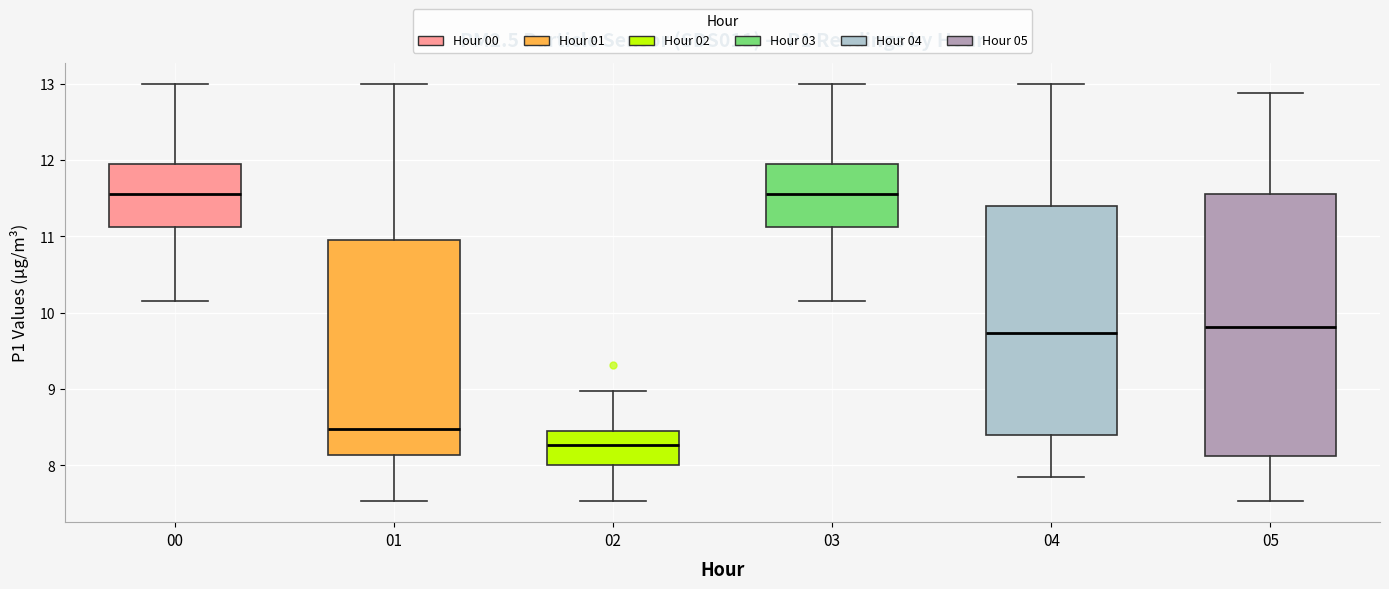

Where does the upper whisker of the box at x = 04 end on the y-axis? The values are not printed on the chart, so give them approximately, as read against the axis.

13.0